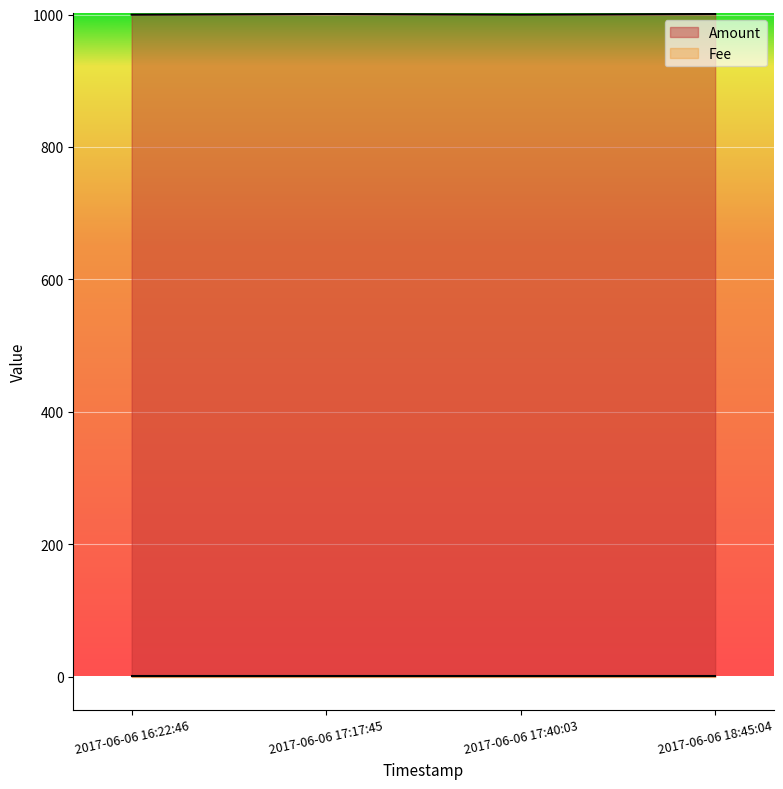

Reading right to left, what are all the values shown in this chart?

2017-06-06 18:45:04=1001	2017-06-06 17:40:03=1000	2017-06-06 17:17:45=1001	2017-06-06 16:22:46=1000